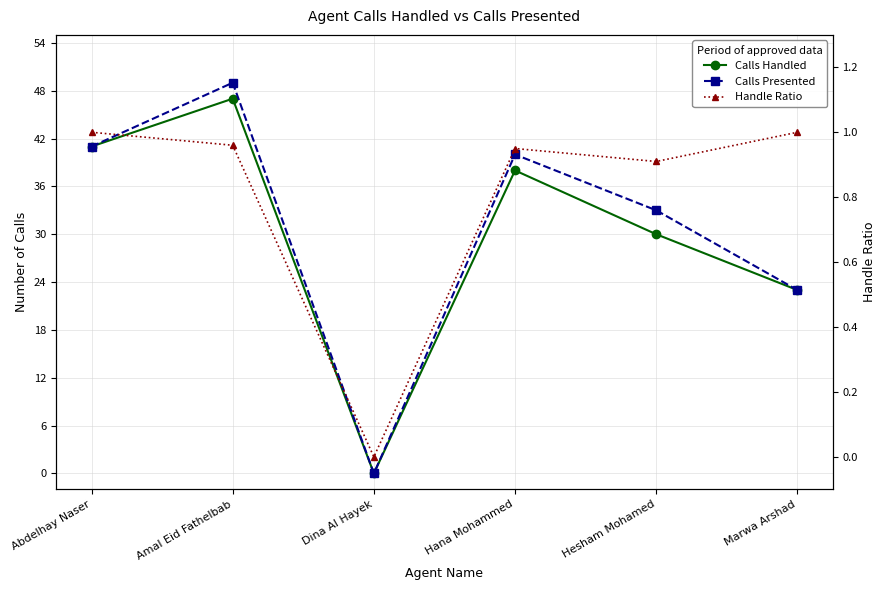

Is this an area chart (filled region under the line)?

No